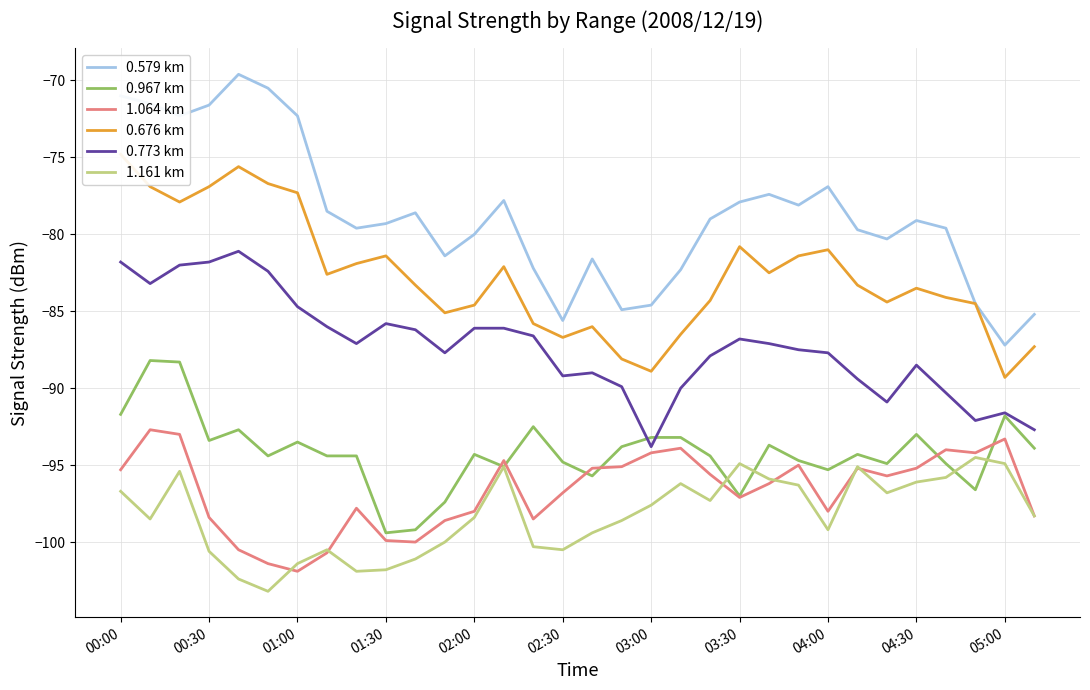

True or false: 0.967 km and 0.579 km intersect in this chart.

False